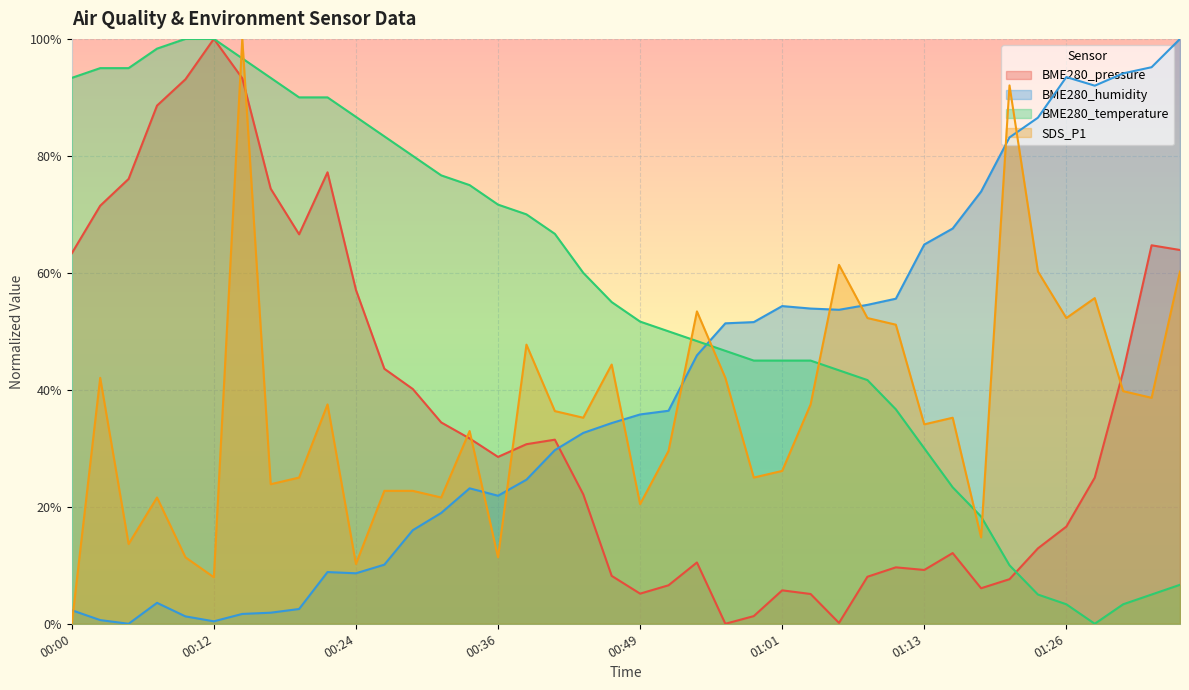

Does the chart display data point markers on the line(s)?

No